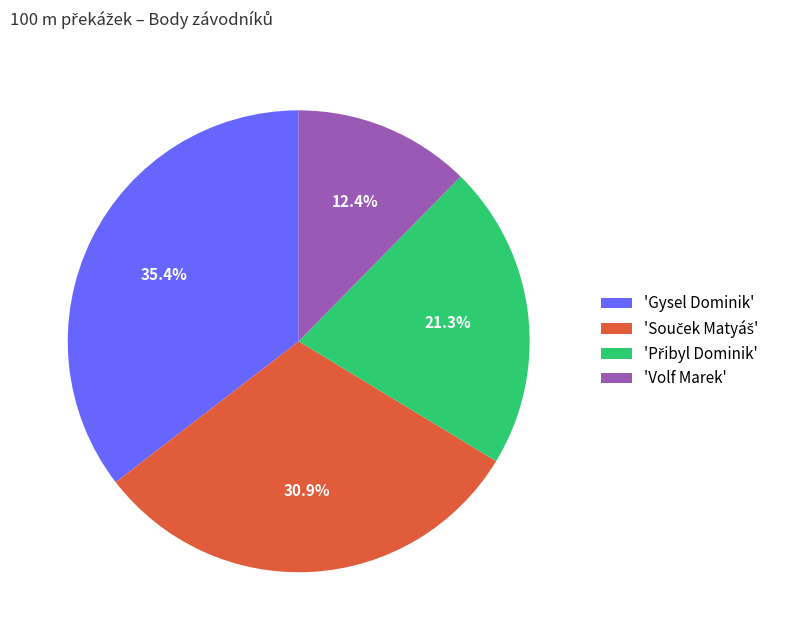

What portion of the pie excludes 'Volf Marek'?

87.6%